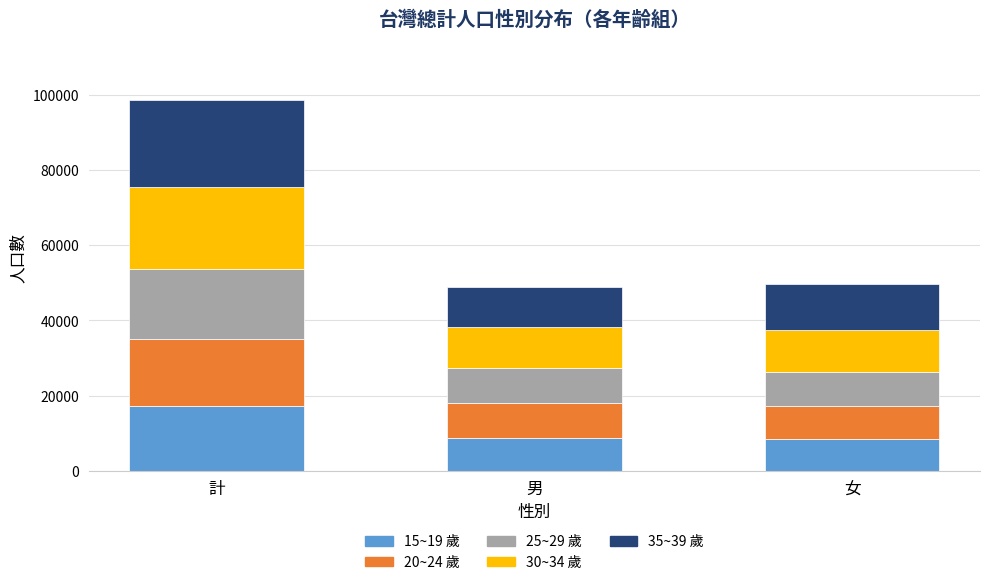

How many bars are there in total?

3